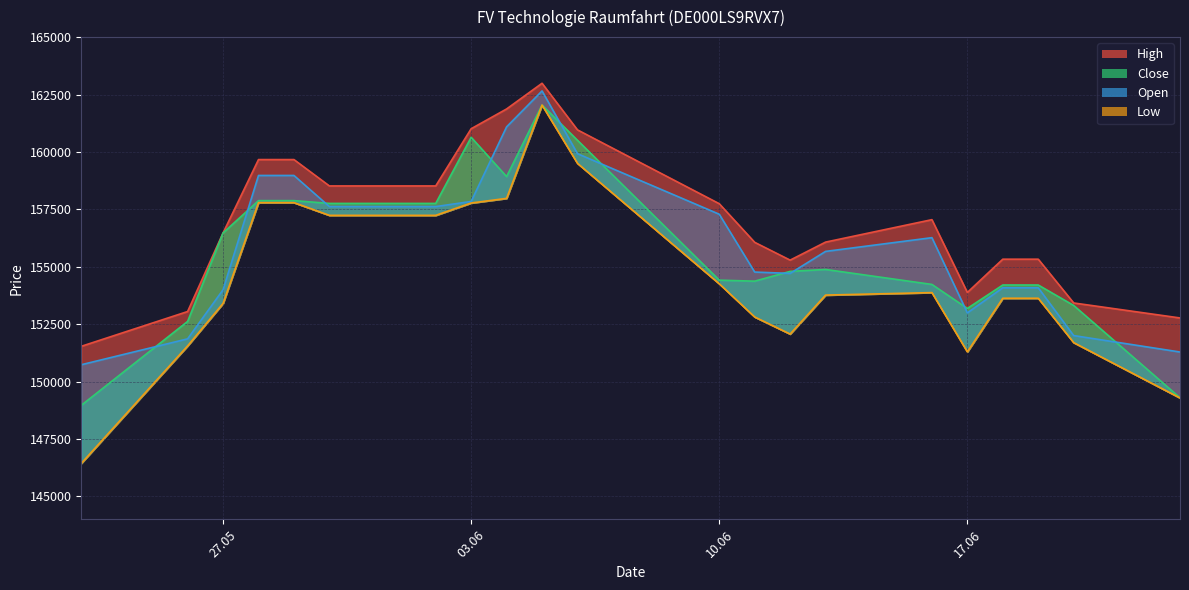

True or false: Low and High cross at least once.

False